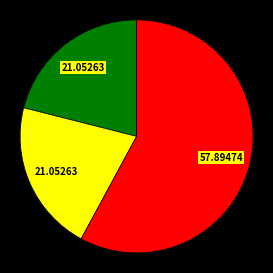

Is there a majority slice in this chart?

Yes